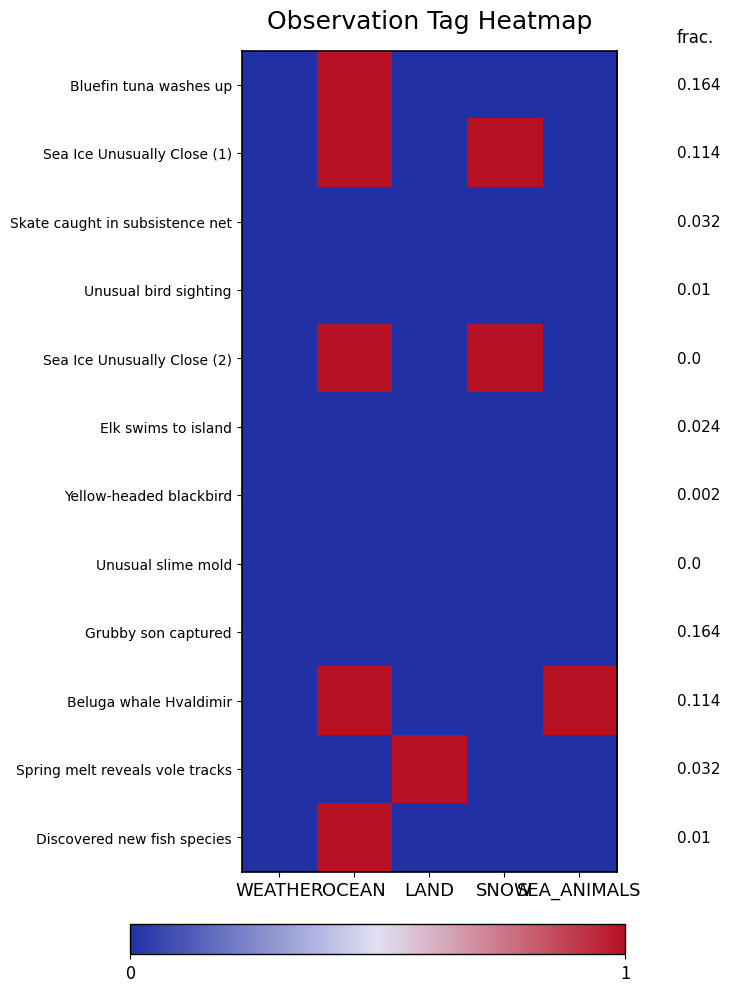

List the labels in order of Skate caught in subsistence net value, smallest first.

WEATHER, OCEAN, LAND, SNOW, SEA_ANIMALS